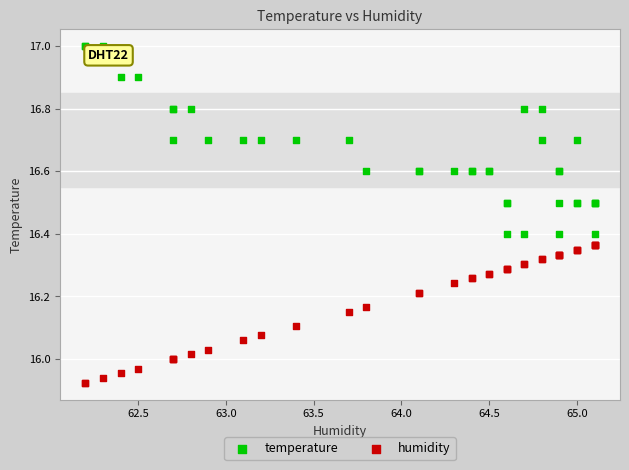

Which series has the largest Y range (max minus min)?

temperature